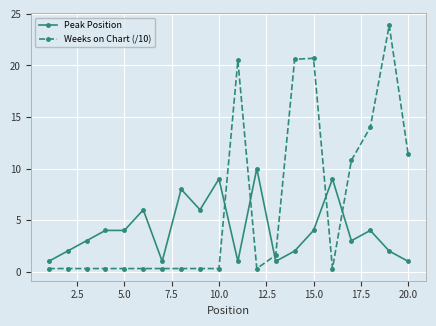

Which series ends up on top after the final intersection of Peak Position and Weeks on Chart (/10)?

Weeks on Chart (/10)